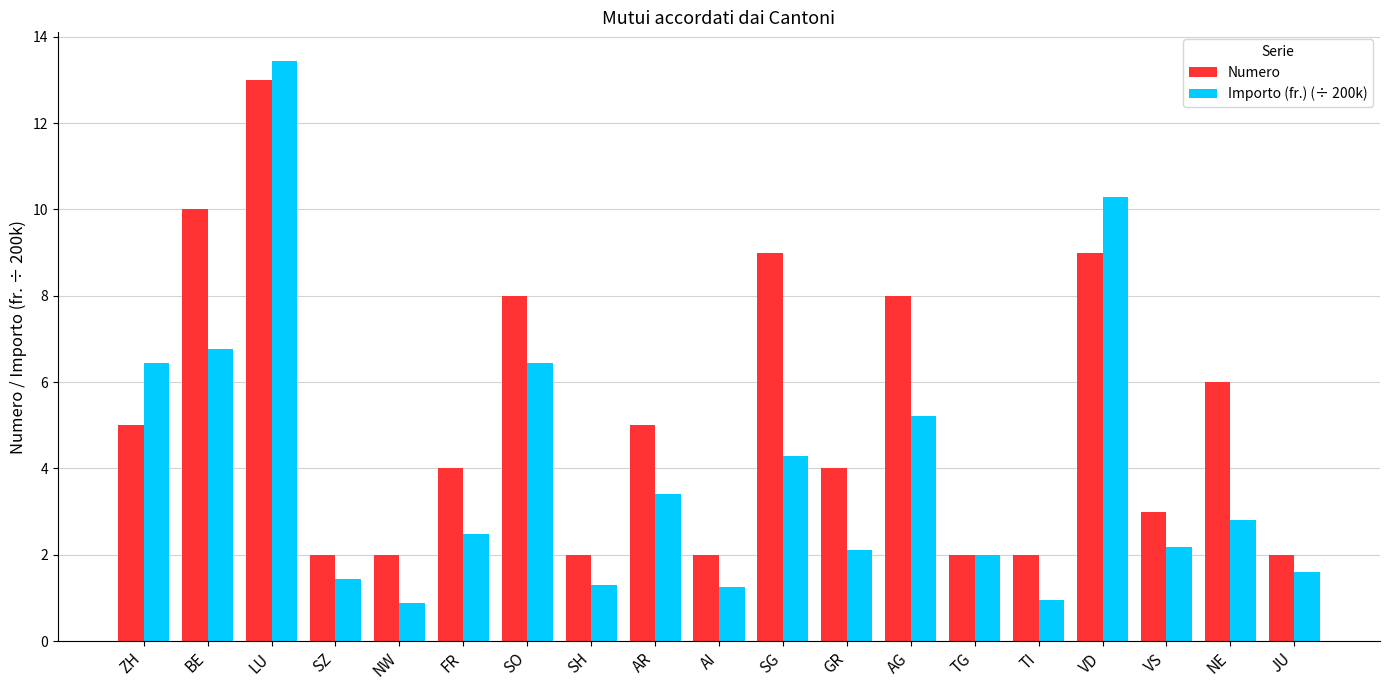

What is the label of the 18th bar from the left?

NE